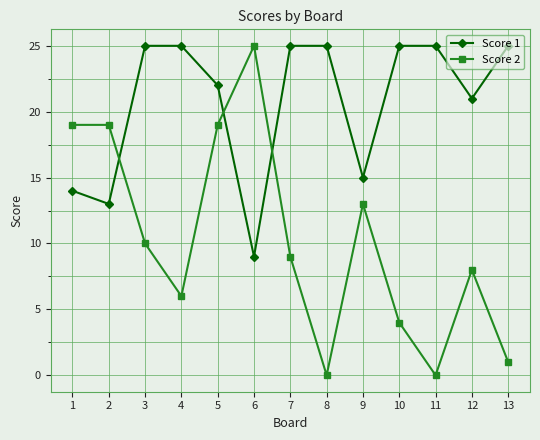

Reading left to right, extract all data points from this chart.

Score 1: 1=14	2=13	3=25	4=25	5=22	6=9	7=25	8=25	9=15	10=25	11=25	12=21	13=25
Score 2: 1=19	2=19	3=10	4=6	5=19	6=25	7=9	8=0	9=13	10=4	11=0	12=8	13=1